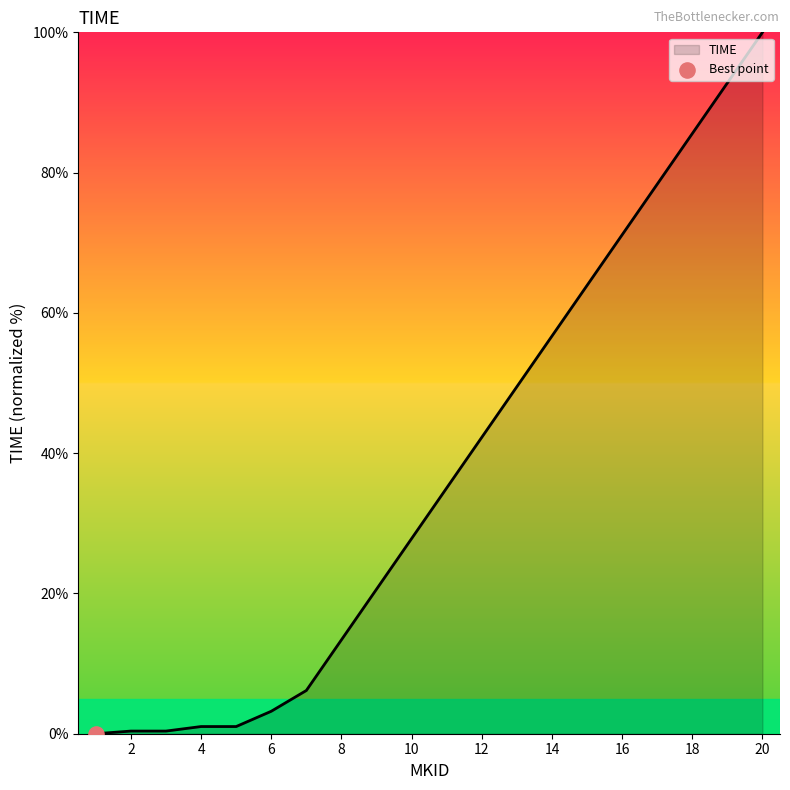

How many lines are shown in the chart?

1